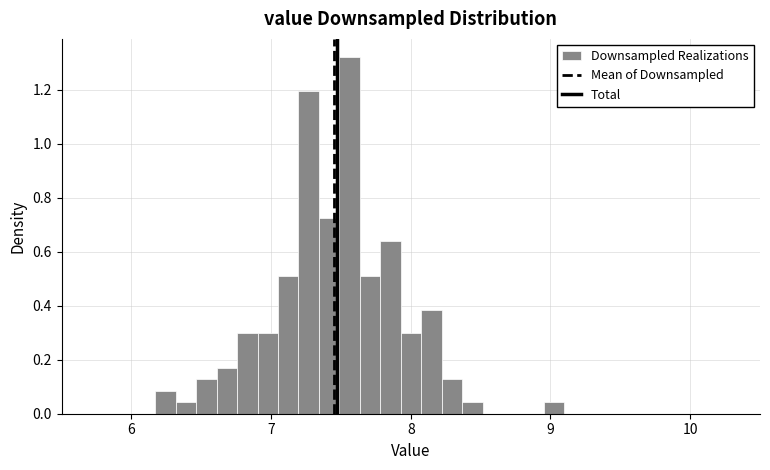

Read against the x-axis, roughly where is the centre of the tallest bar?

7.6